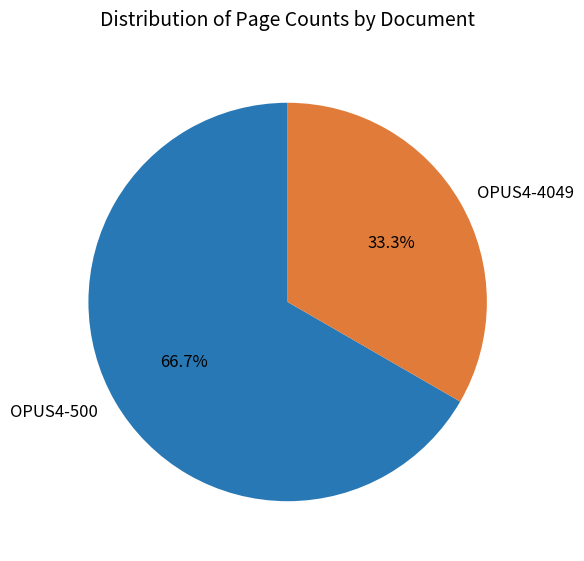

Rank the categories by value from lowest to highest.

OPUS4-4049, OPUS4-500